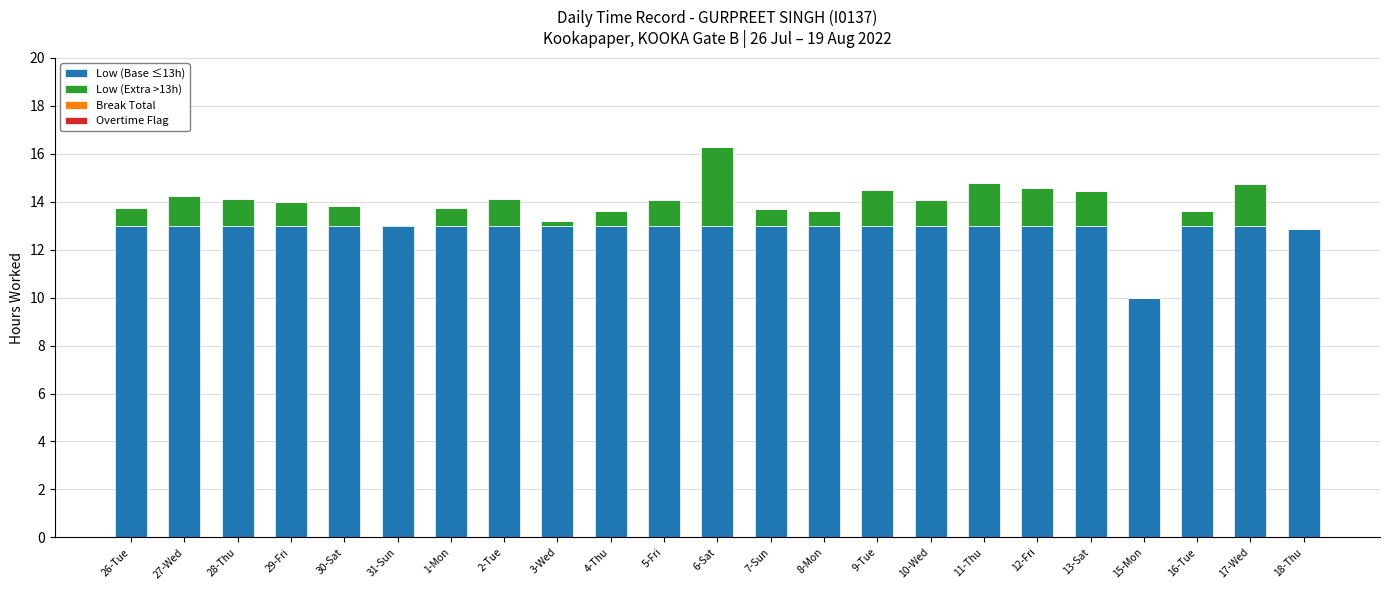

What is the highest value of the Low (Base ≤13h) series?

13.0